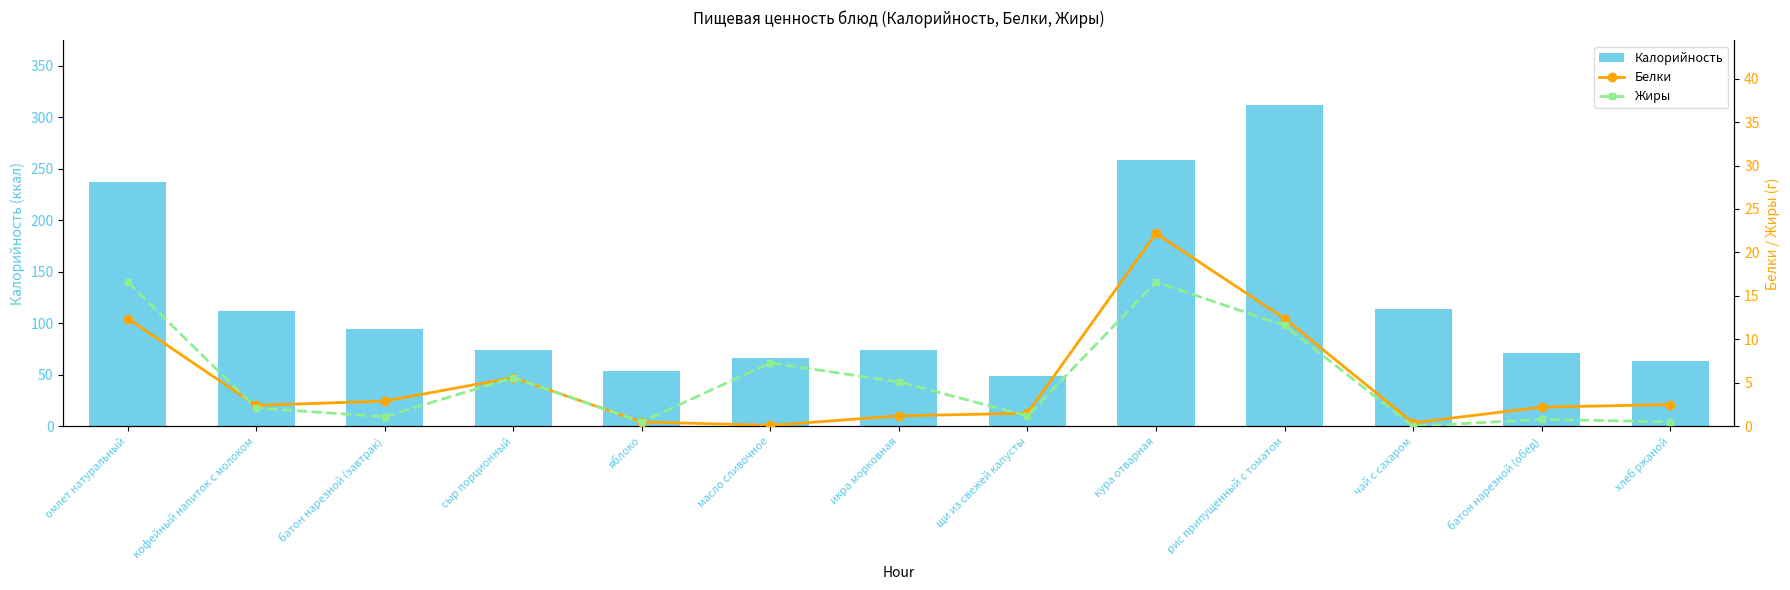

Which series changed the most between яблоко and батон нарезной (обед)?

Калорийность